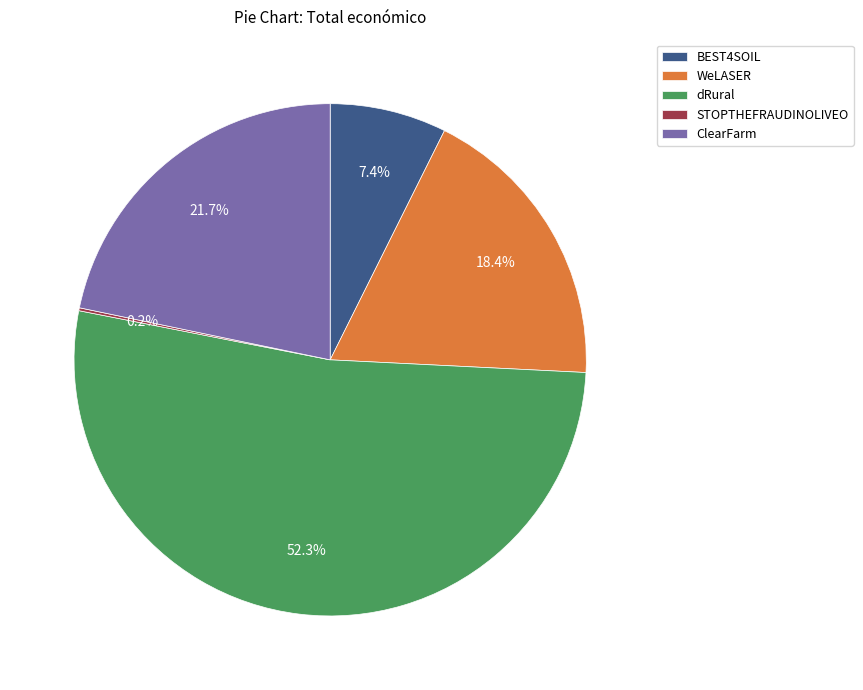

To the nearest percent, what is the difference between the largest and smallest slice percentages?

52%